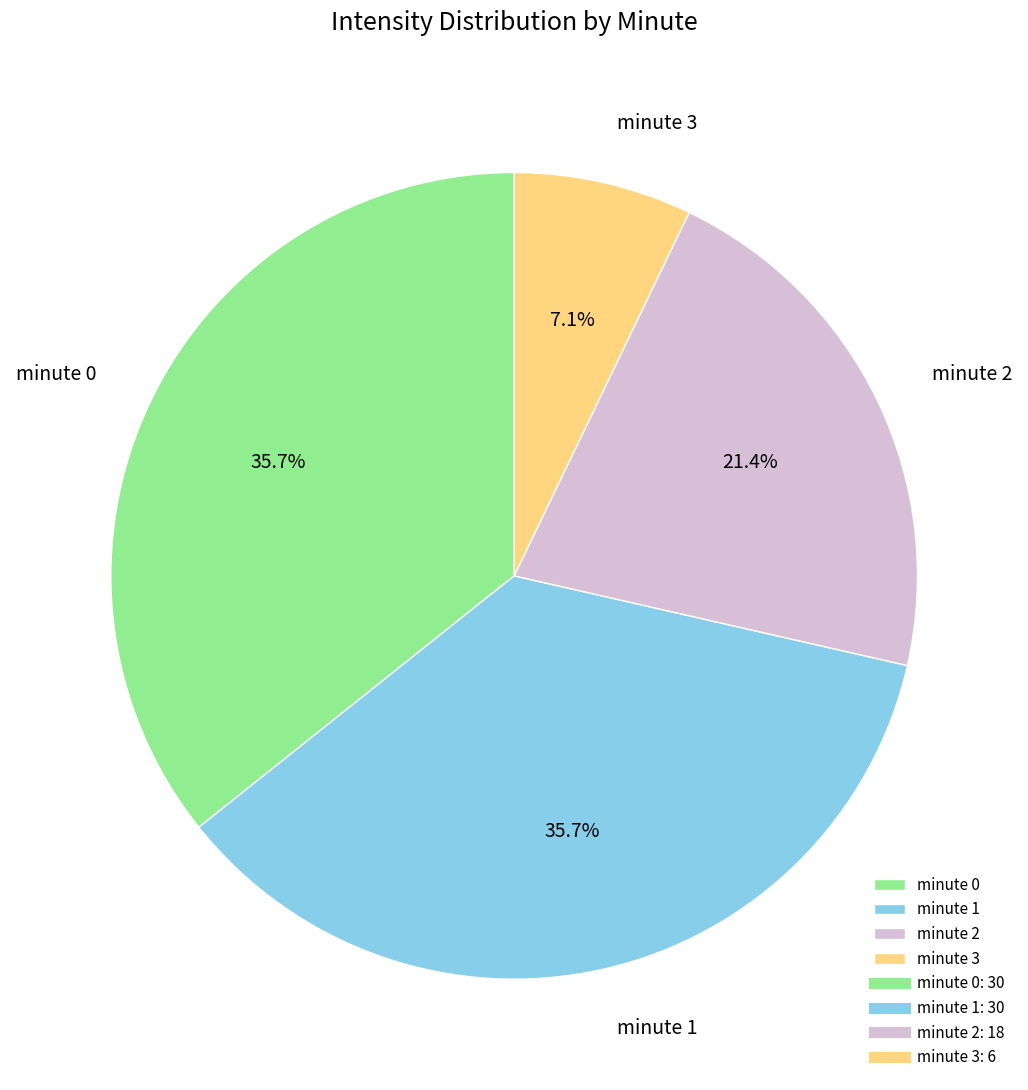

Do minute 2 and minute 0 together represent more than half of the pie?

Yes